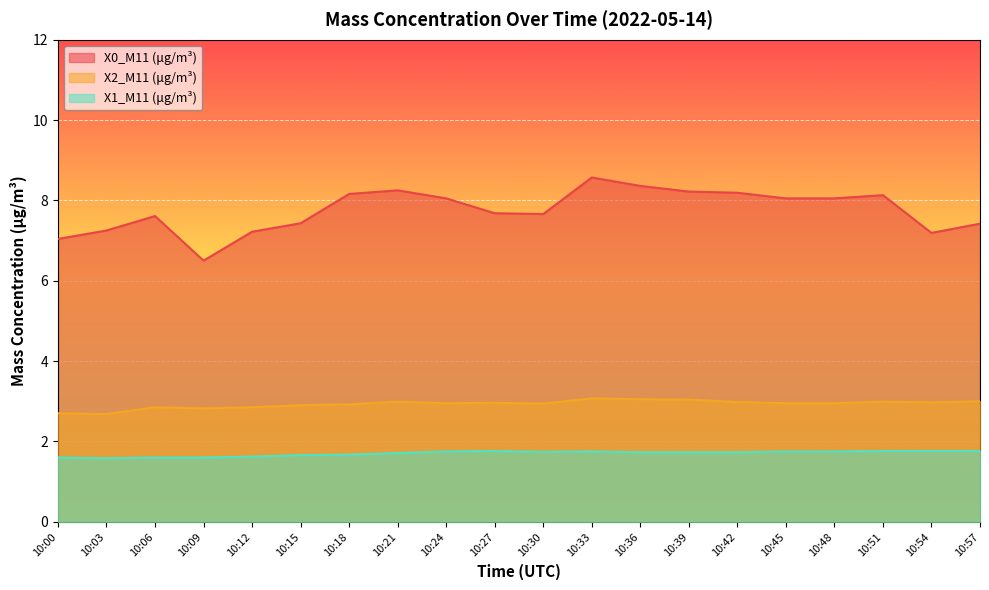

Where is the first local minimum for X2_M11 (μg/m³)?

10:03